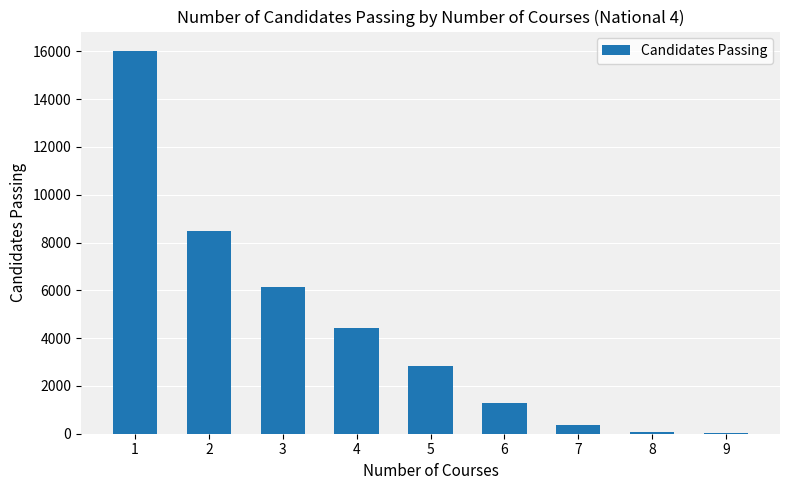

What is the change in value from 2 to 6?

-7200